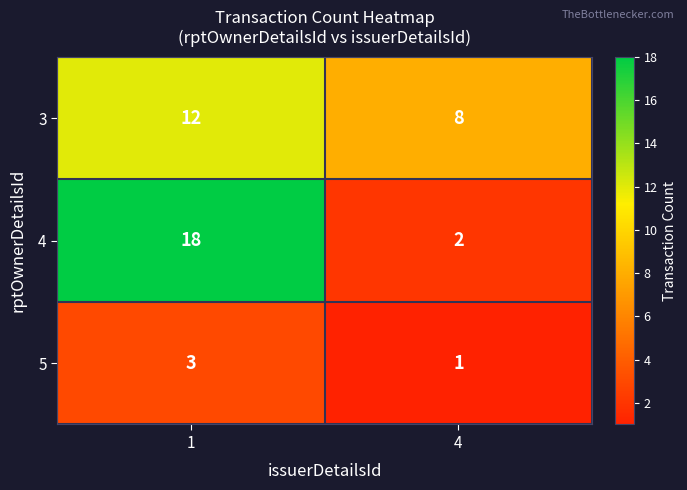

Which series has the largest range (max minus min)?

4